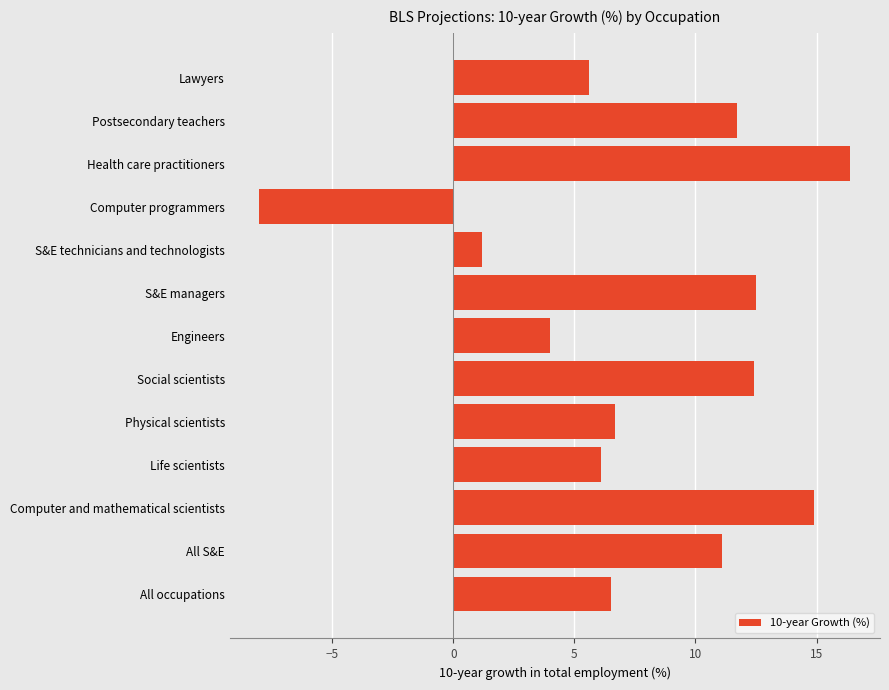

Approximately how many times larger is the value at Lawyers compared to S&E technicians and technologists?

4.7